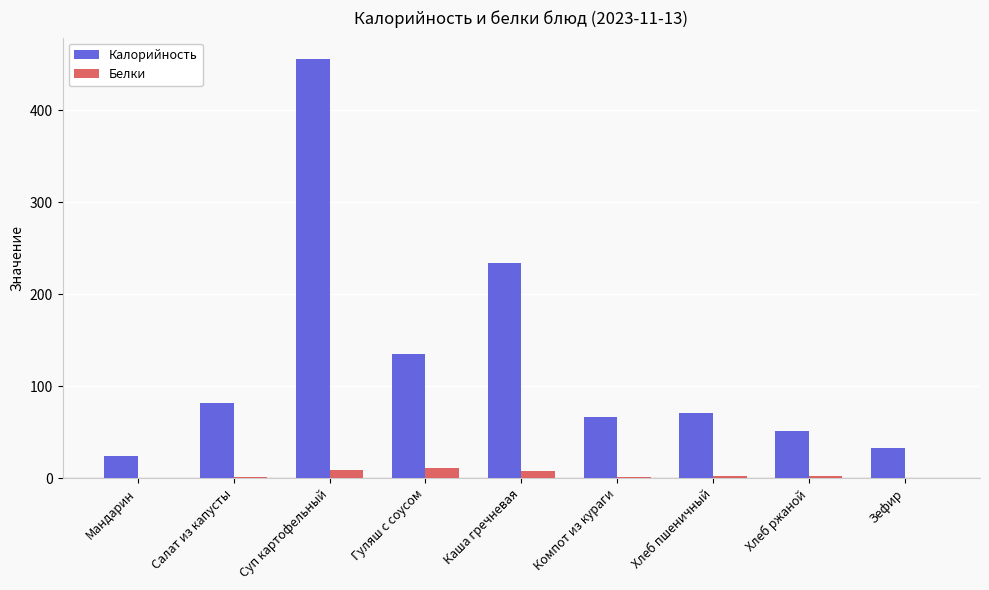

Which category has the highest value across all series?

Суп картофельный